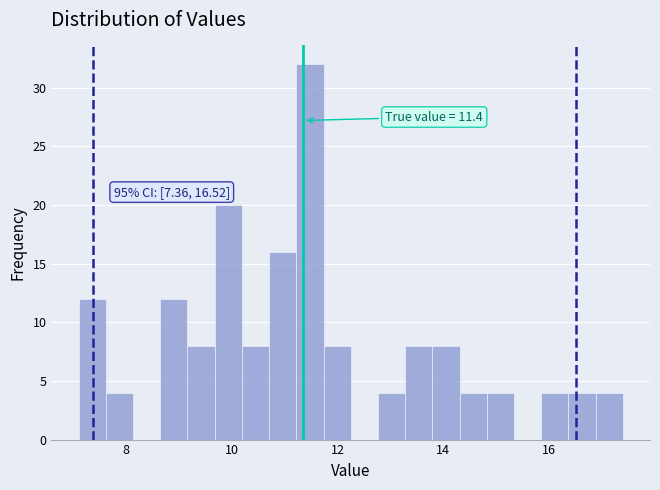

Read against the x-axis, roughly where is the centre of the tallest bar?

11.4